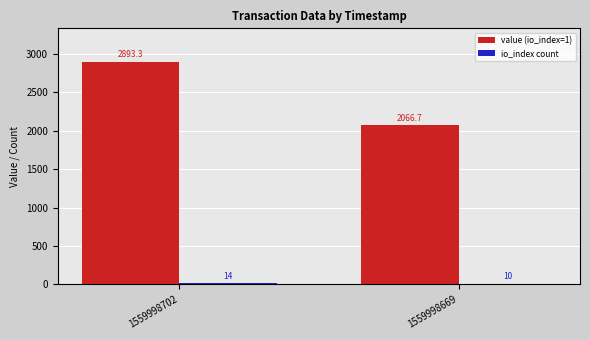

What is the average value of the value (io_index=1) series?

2480.0